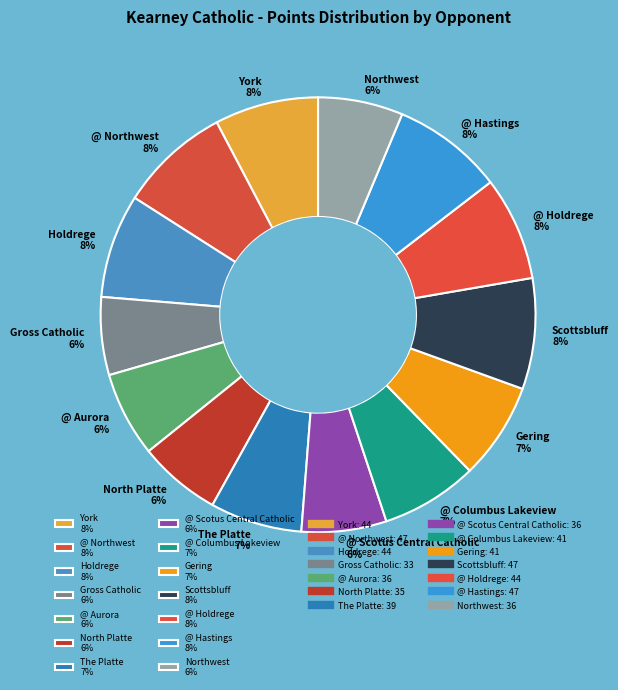

Is the sum of @ Holdrege 8% and @ Columbus Lakeview 7% greater than half?

No